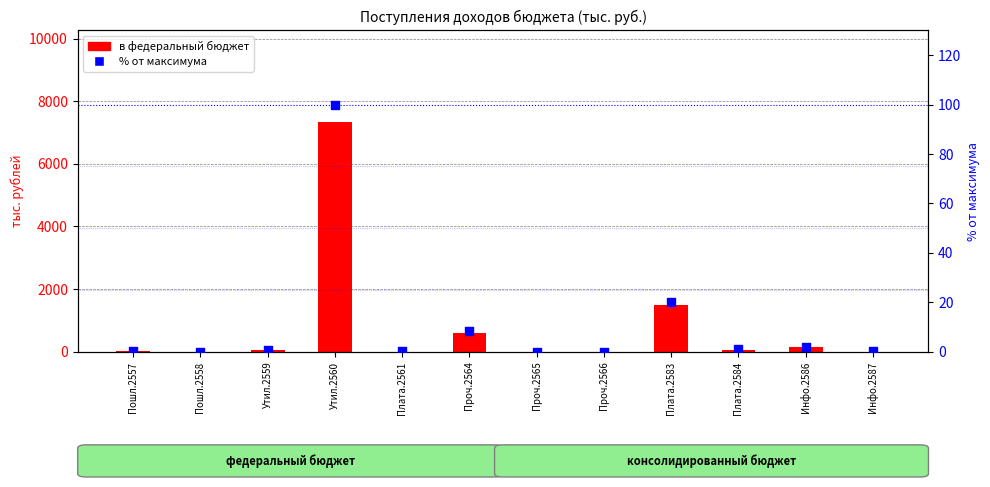

Which series has the largest Y range (max minus min)?

в федеральный бюджет